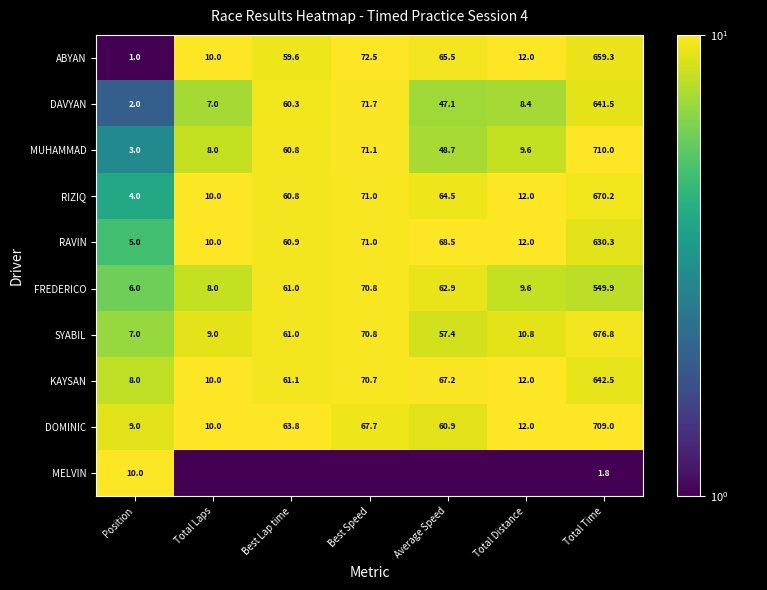

What is the lowest value of the MUHAMMAD series?

3.0